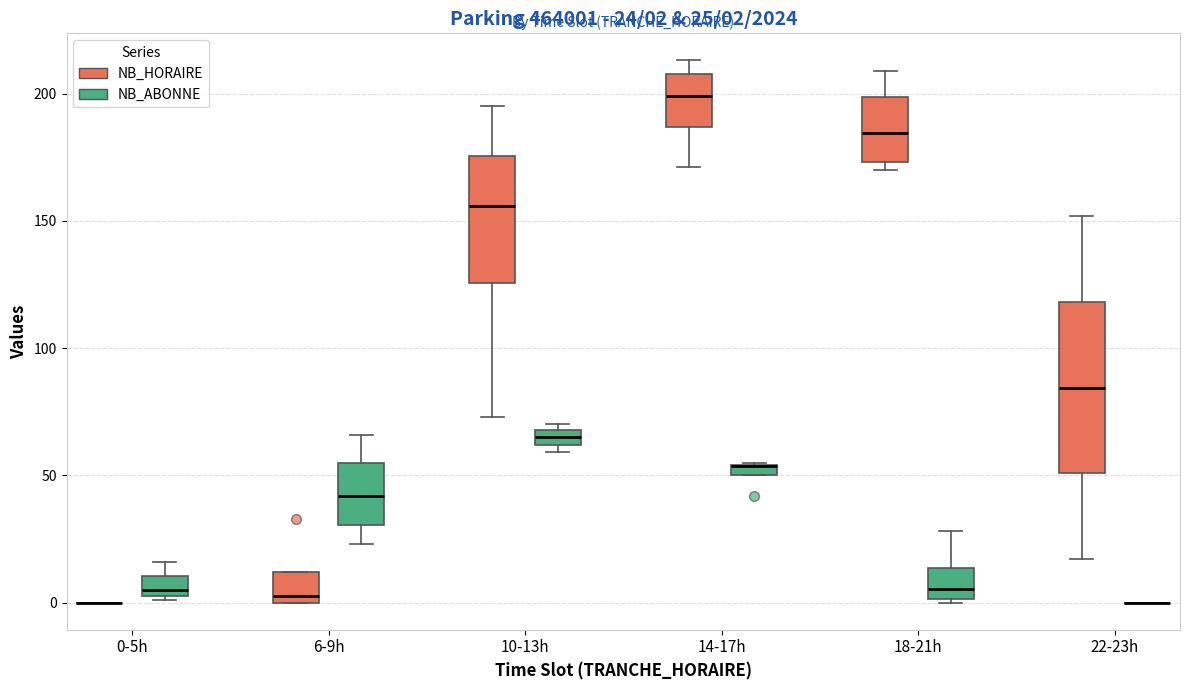

Comparing the boxes themselves (not the whiskers), which one is the tallest?

22-23h (NB_HORAIRE)